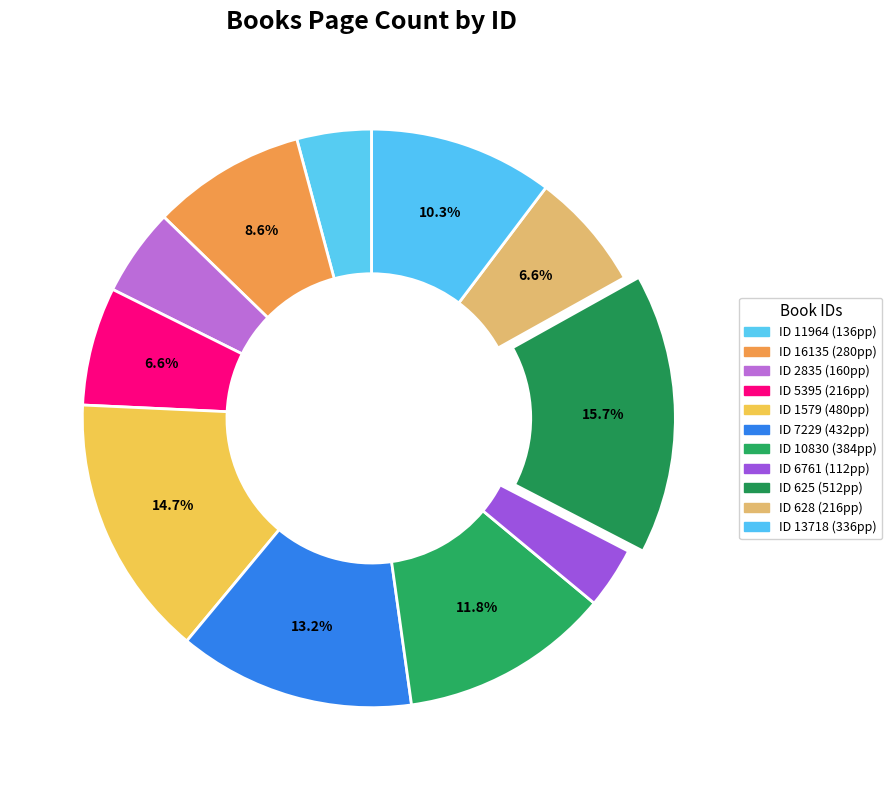

Count the number of slices in the pie.

11